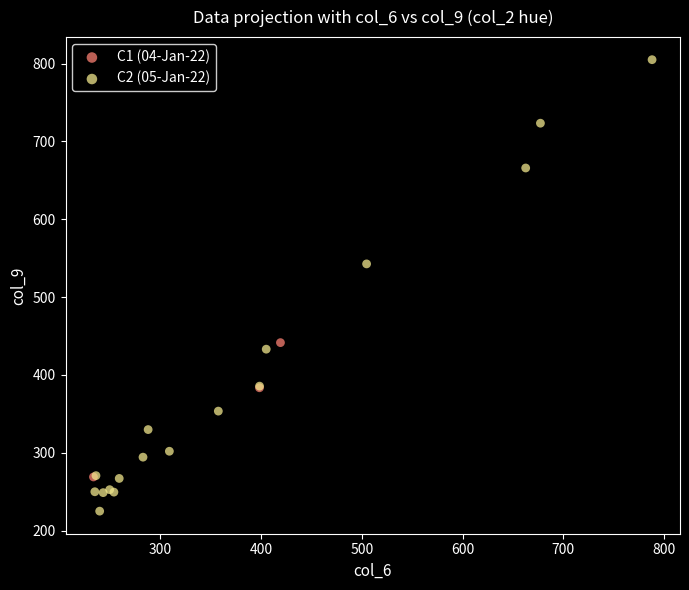

Which series contains the highest Y value?

C2 (05-Jan-22)